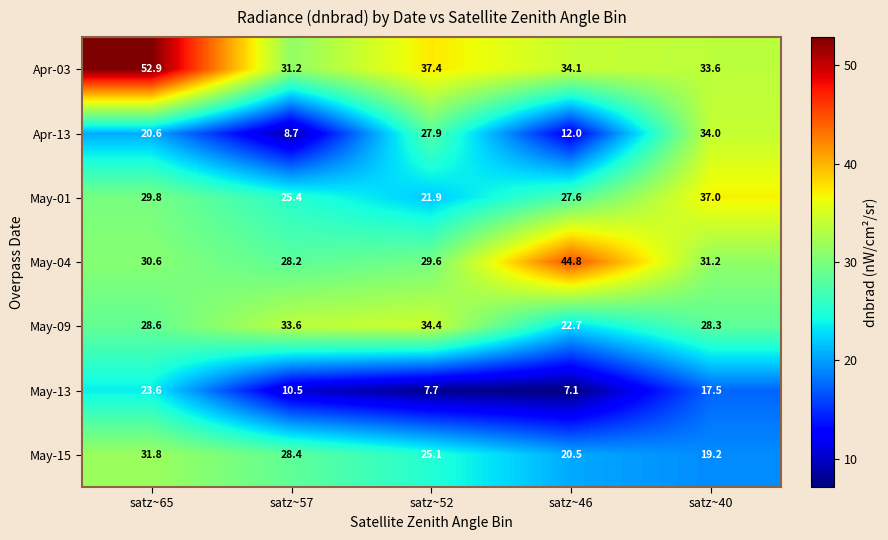

Which series has the largest total across all categories?

Apr-03